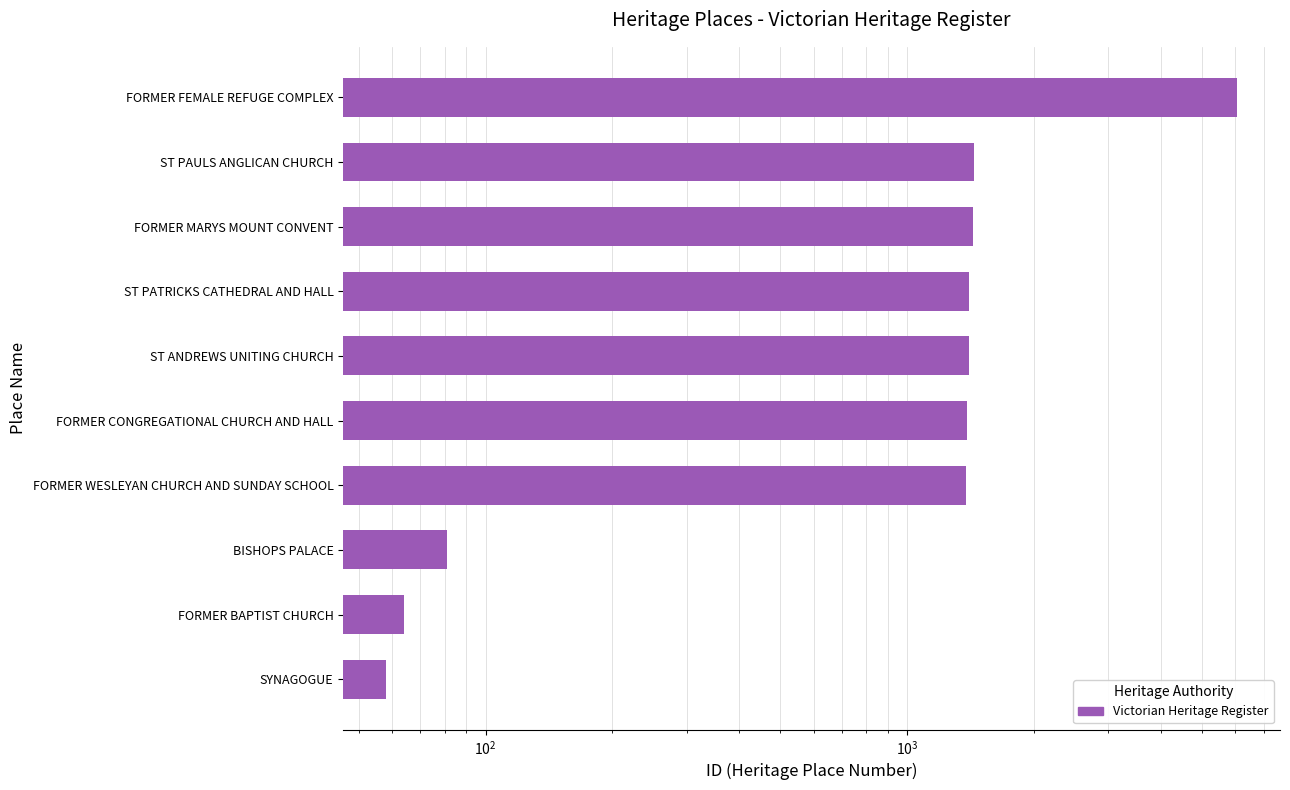

Reading left to right, what are all the values shown in this chart?

58	64	81	1379	1383	1398	1399	1431	1442	6065